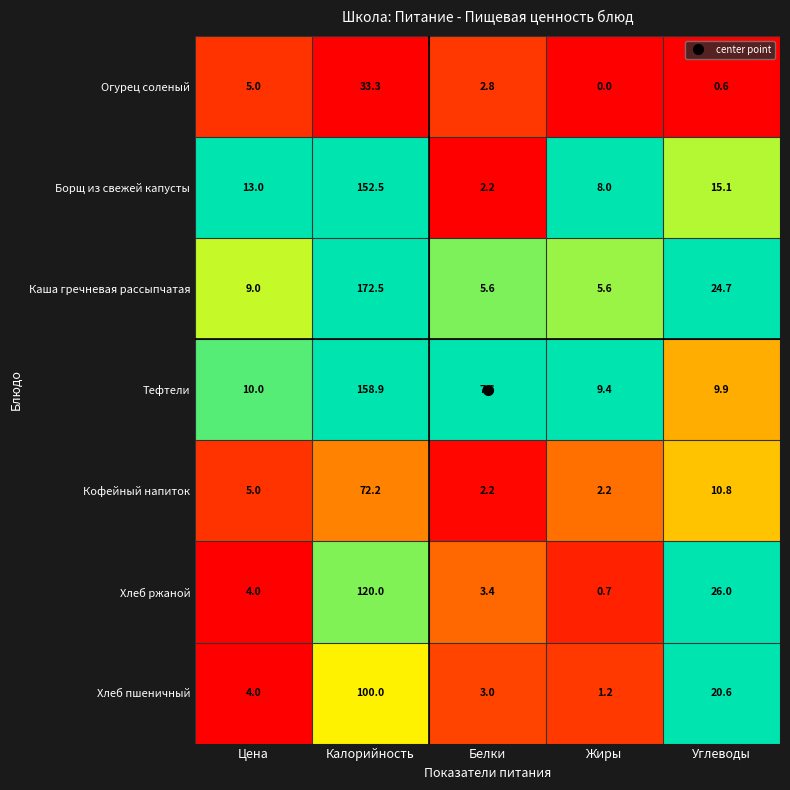

At how many categories does at least one series exceed 0?

5